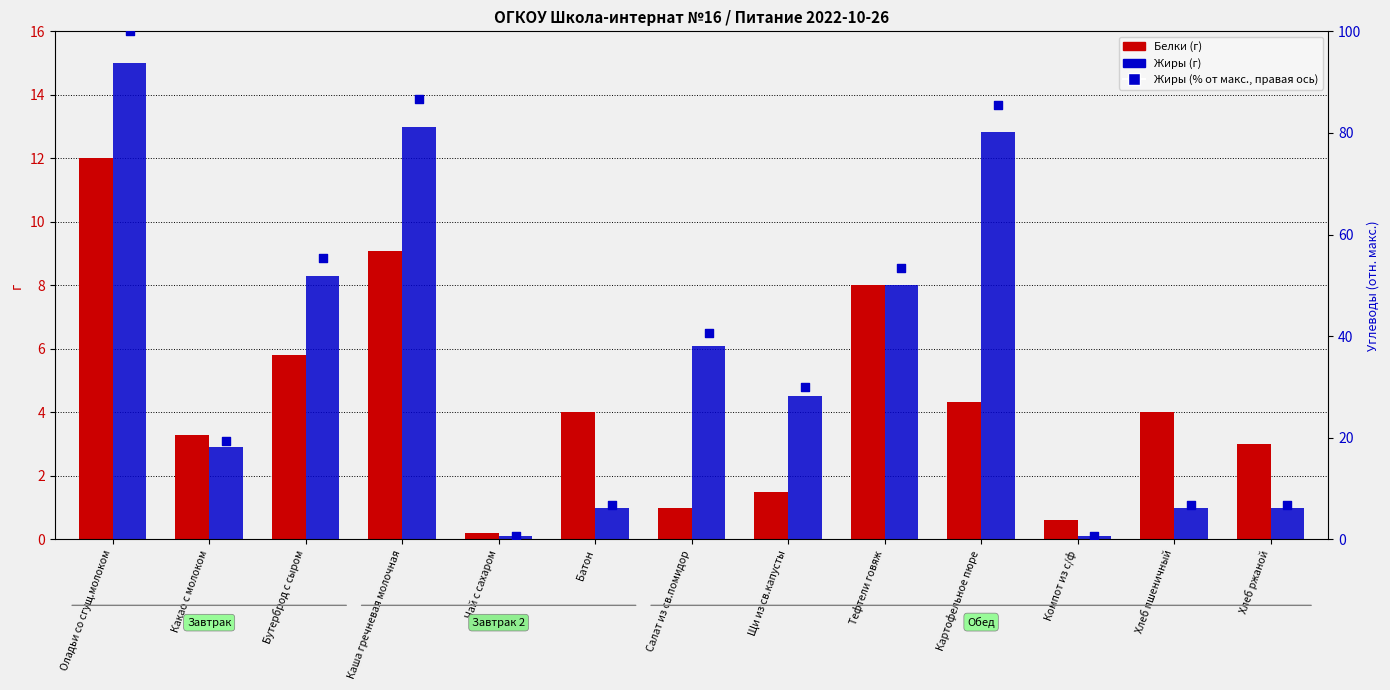

At which category is the sum across all series the highest?

Оладьи со сгущ.молоком